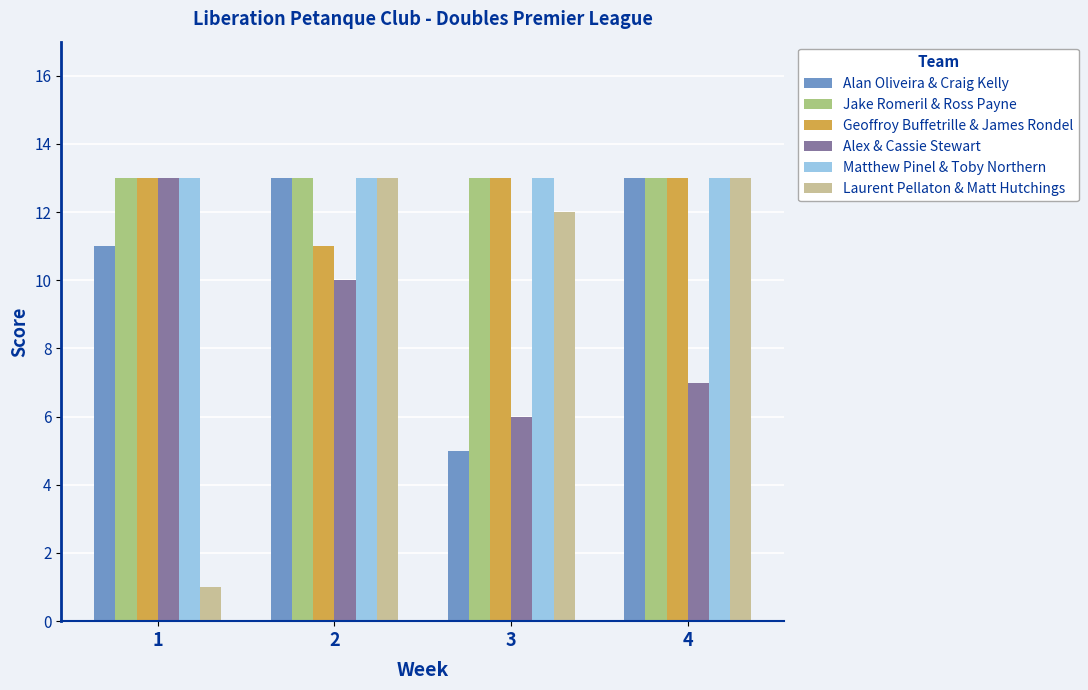

What is the sum of all Laurent Pellaton & Matt Hutchings values?

39